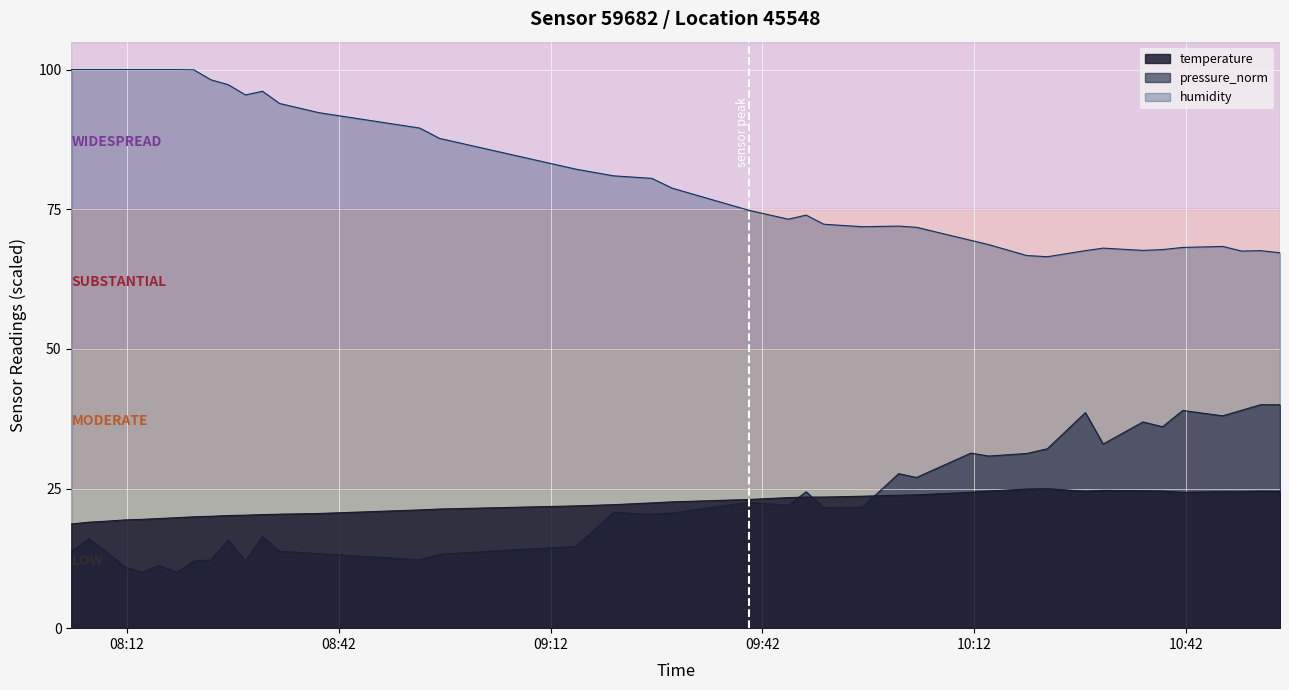

Rank the series by their maximum value, from highest to lowest.

humidity, pressure_norm, temperature